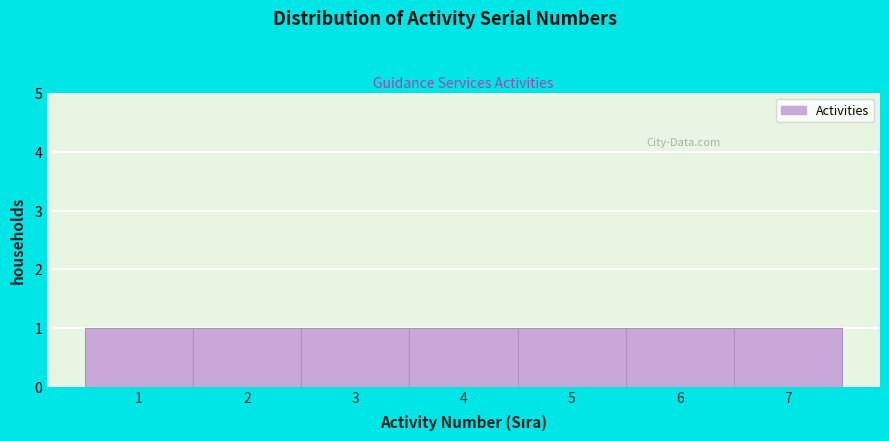

Reading left to right, list every bar in this chart as the range it spans on the x-axis followed by its height. The values are not printed on the chart, so give them approximately, as read against the axis.

0.5 to 1.5: 1
1.5 to 2.5: 1
2.5 to 3.5: 1
3.5 to 4.5: 1
4.5 to 5.5: 1
5.5 to 6.5: 1
6.5 to 7.5: 1